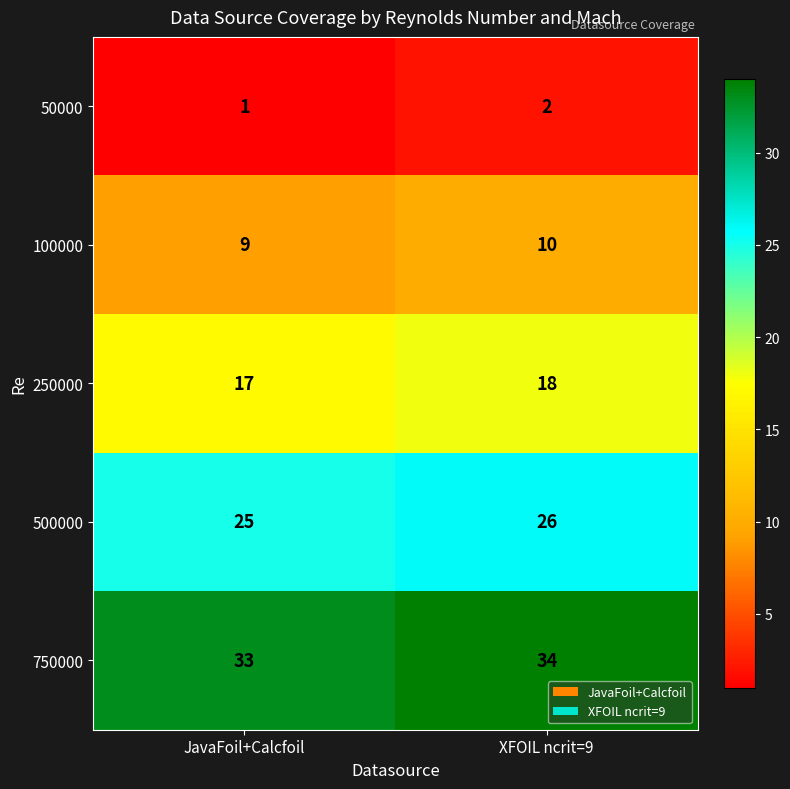

What is the total value across all series at XFOIL ncrit=9?

90